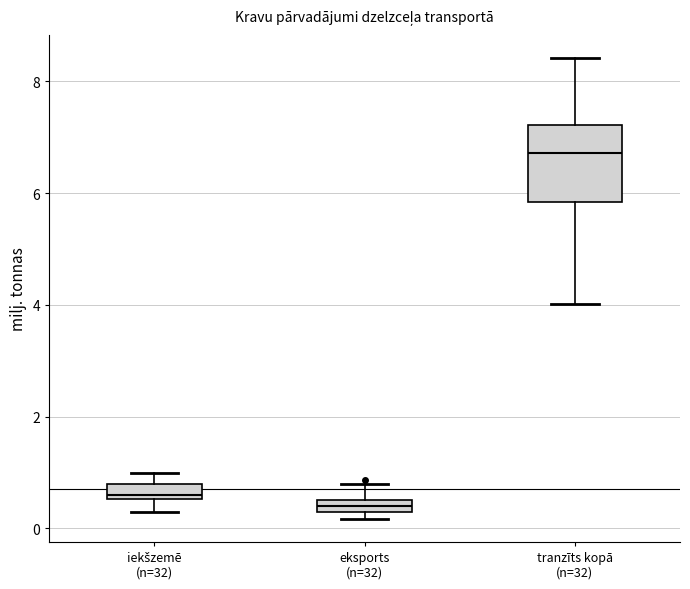

Comparing the boxes themselves (not the whiskers), which one is the tallest?

tranzīts kopā (n=32)